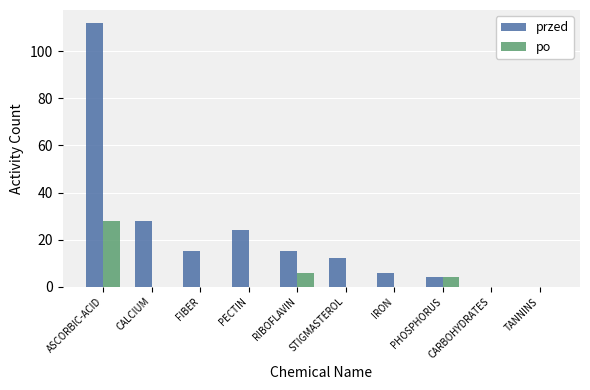

What is the average value of the przed series?

22